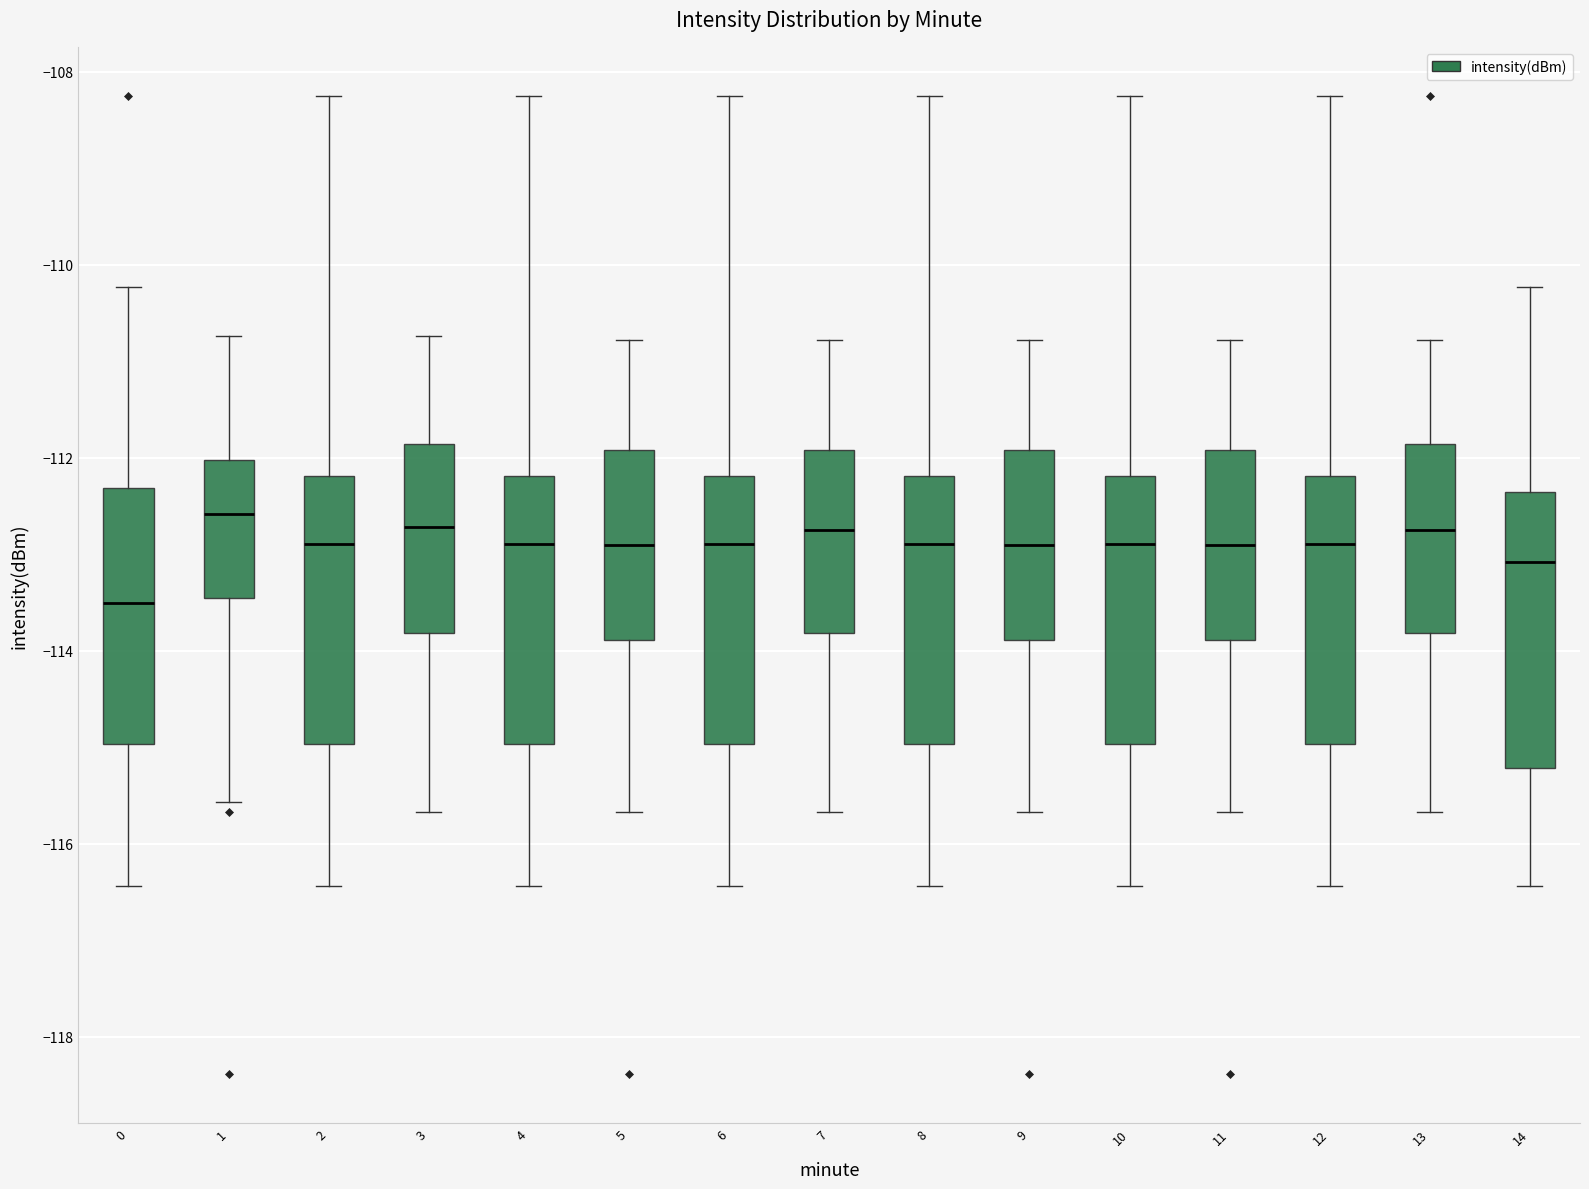

Where is the upper edge of the box at x = 13 on the y-axis? The values are not printed on the chart, so give them approximately, as read against the axis.

-111.8